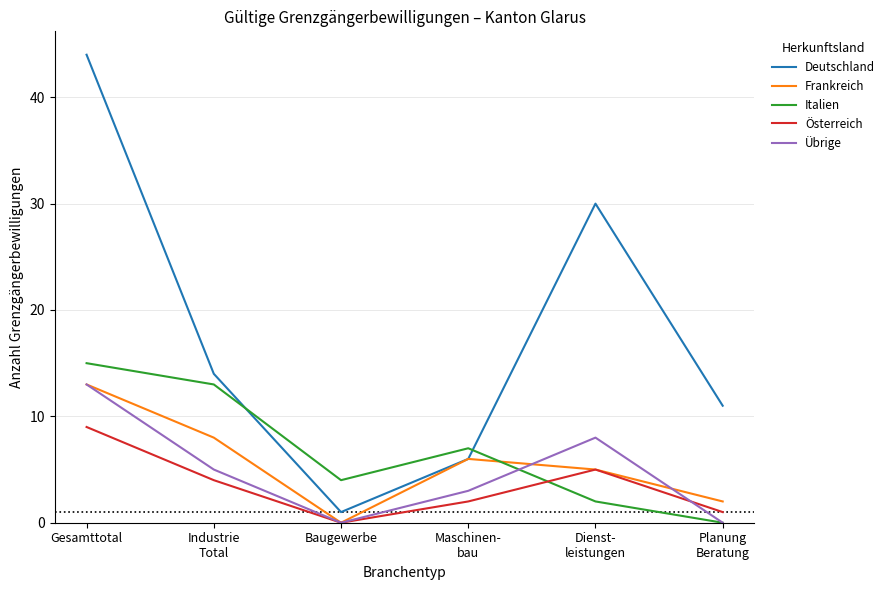

Count the Österreich values in the range 1 to 5.

4